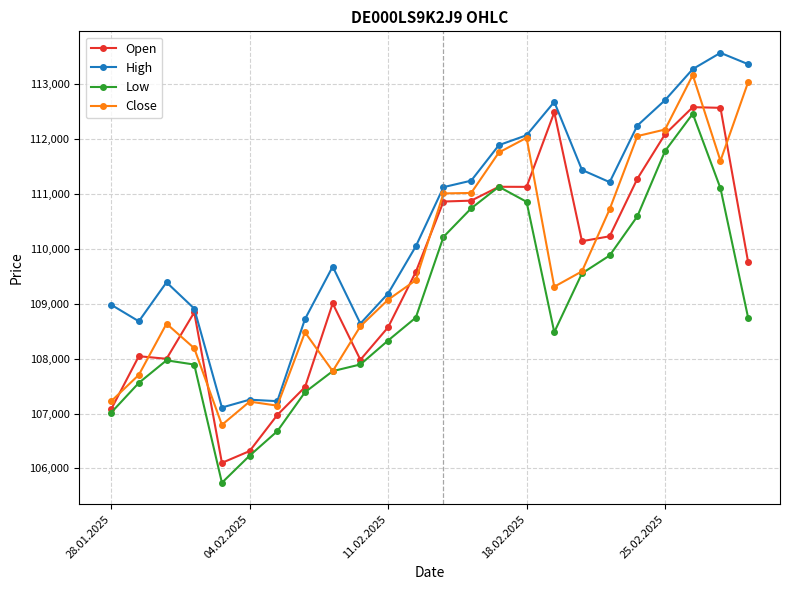

Which series has the largest total across all categories?

High